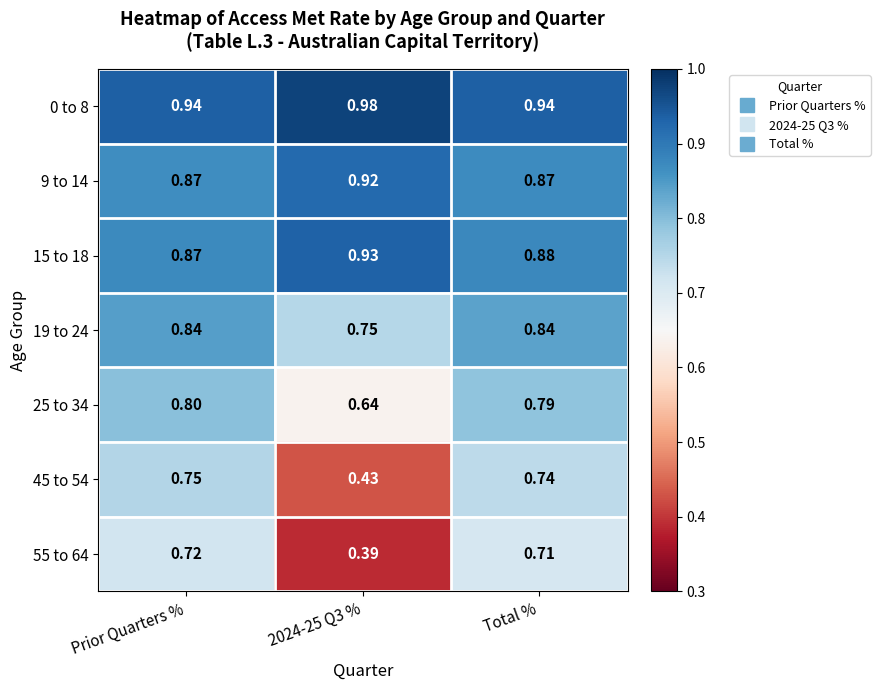

At which category is the sum across all series the highest?

Prior Quarters %